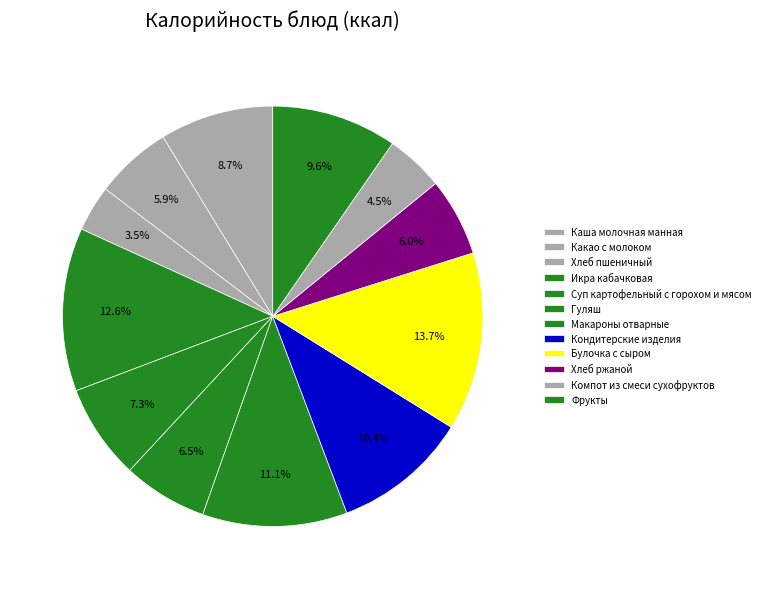

How many slices are in this pie chart?

12